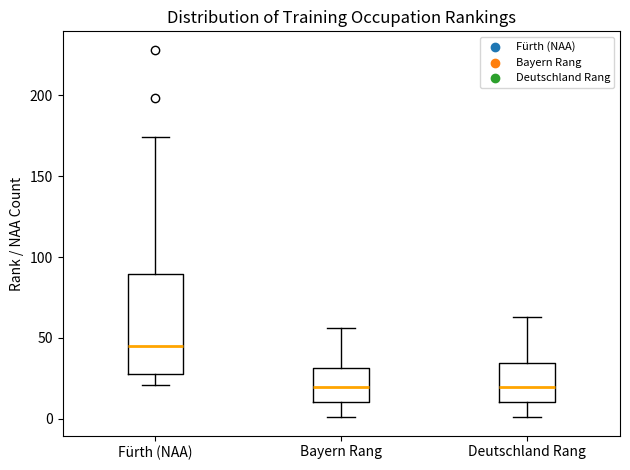

Reading left to right, read every box against the y-axis: the position of its median line, the range the box covers, and the ends of its whiskers. The values are not printed on the chart, so give them approximately, as read against the axis.

Fürth (NAA): median 45, box 30 to 90, whiskers 20 to 175
Bayern Rang: median 20, box 10 to 30, whiskers 0 to 55
Deutschland Rang: median 20, box 10 to 35, whiskers 0 to 65